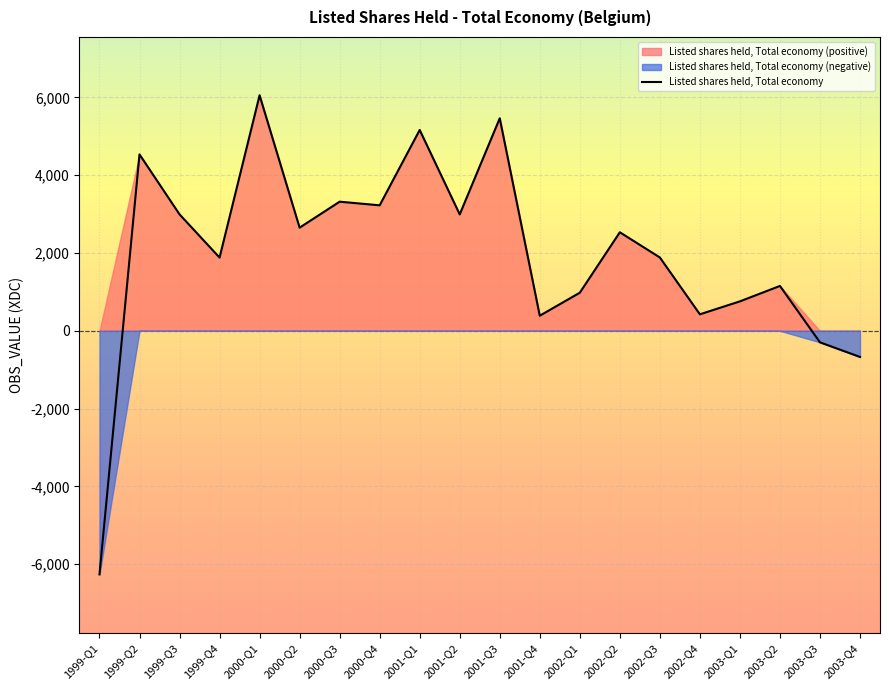

How many lines are shown in the chart?

1